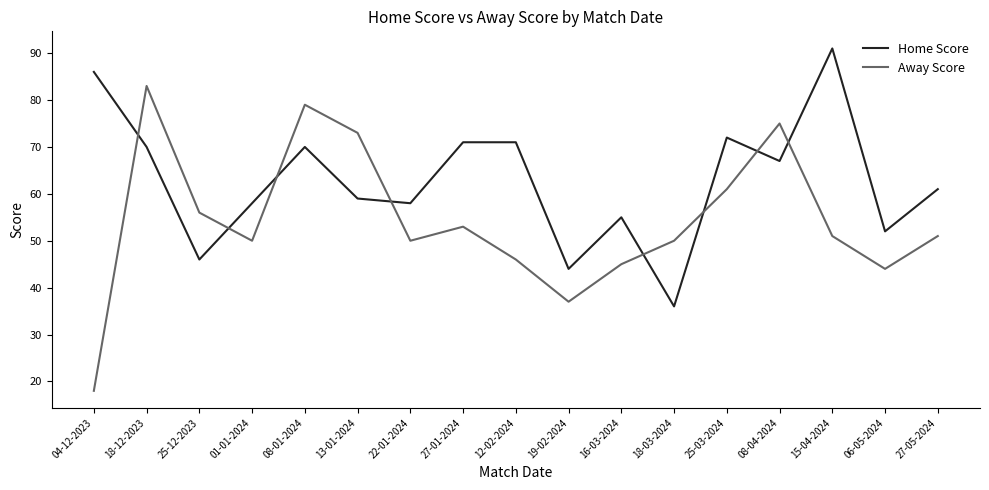

Reading left to right, what are all the values shown in this chart?

Home Score: 86	70	46	58	70	59	58	71	71	44	55	36	72	67	91	52	61
Away Score: 18	83	56	50	79	73	50	53	46	37	45	50	61	75	51	44	51